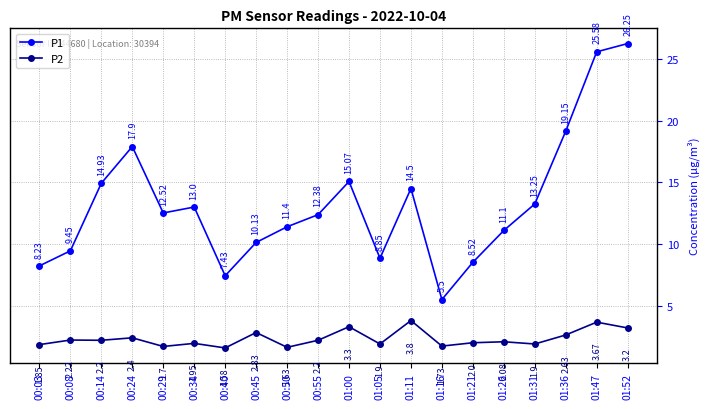

Which series changed the most between 00:24 and 01:47?

P1